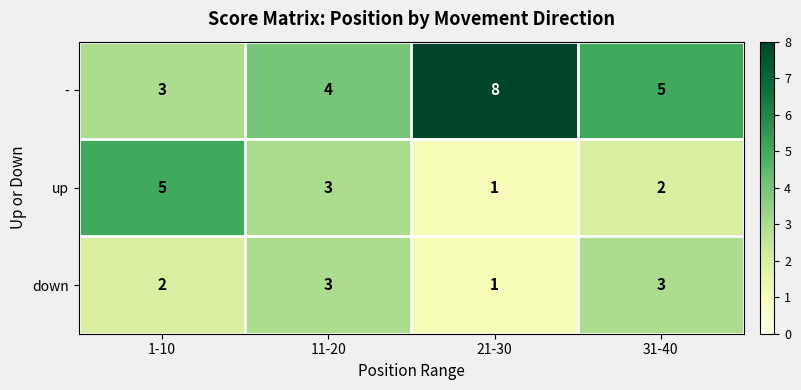

The down series shows 3 at 31-40. True or false?

True